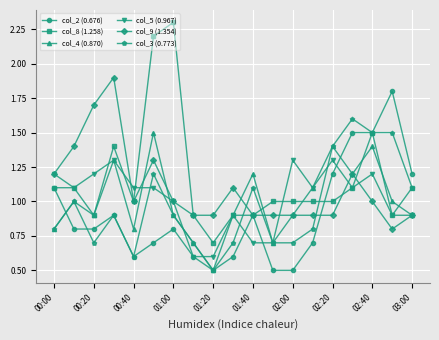

Which series has the largest range (max minus min)?

col_8 (1.258)